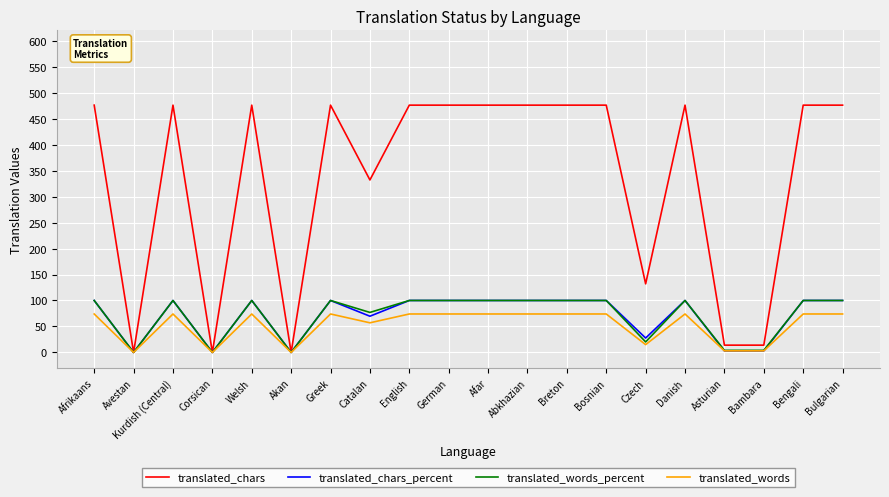

What is the maximum value shown in the chart?

476.0